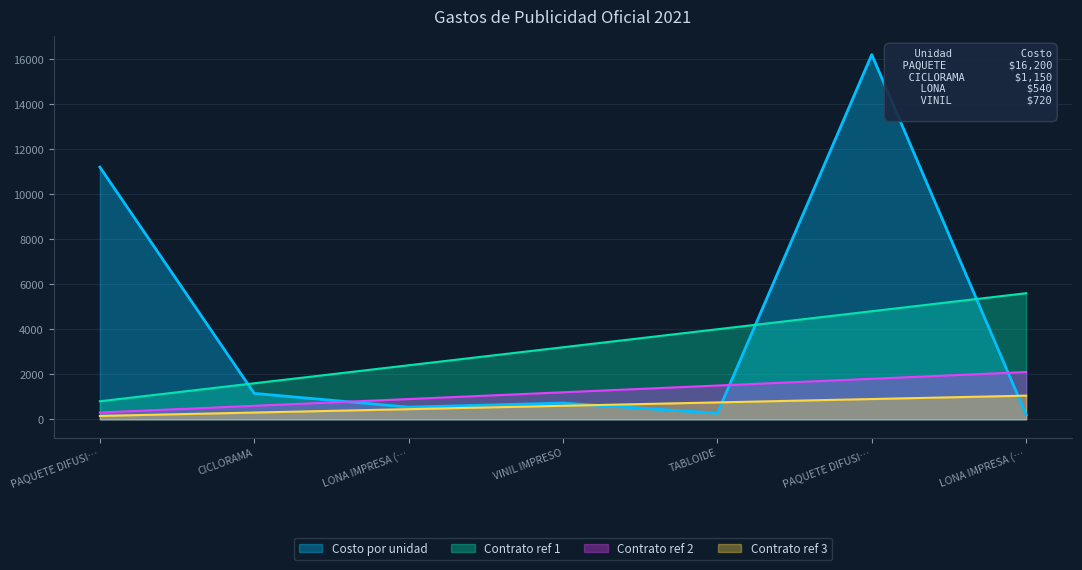

Between which two adjacent categories do Contrato ref 3 and Costo por unidad first intersect?

VINIL IMPRESO and TABLOIDE